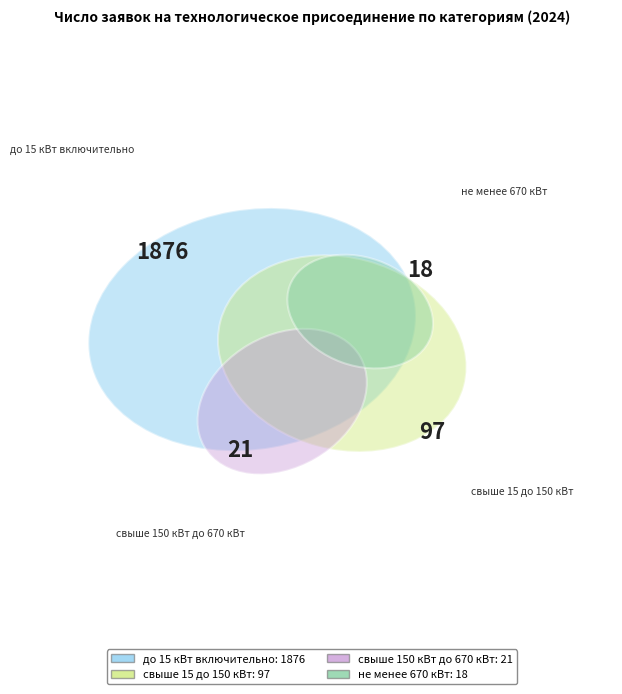

How many slices are in this pie chart?

4